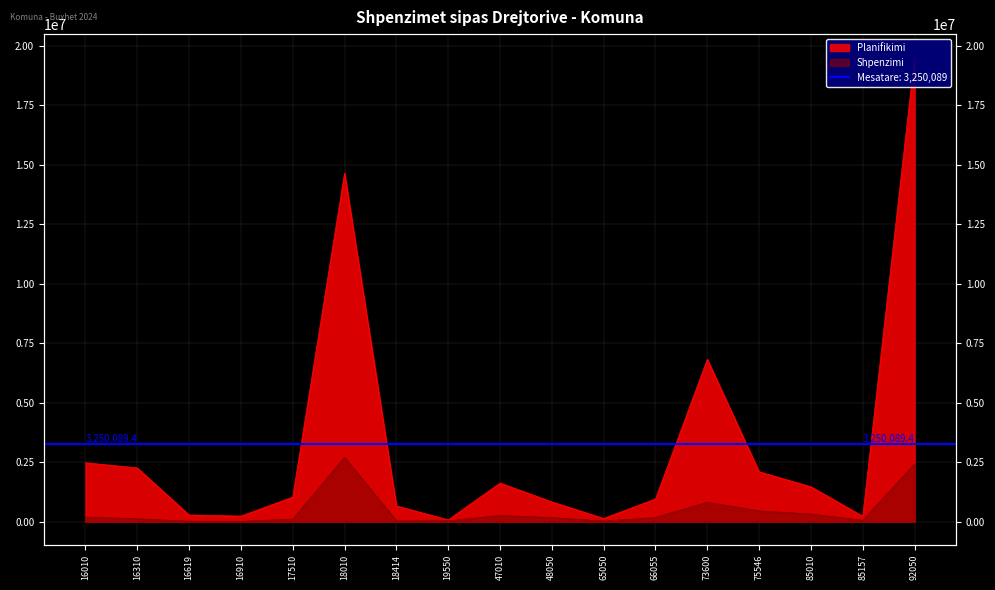

True or false: Shpenzimi and Planifikimi cross at least once.

False